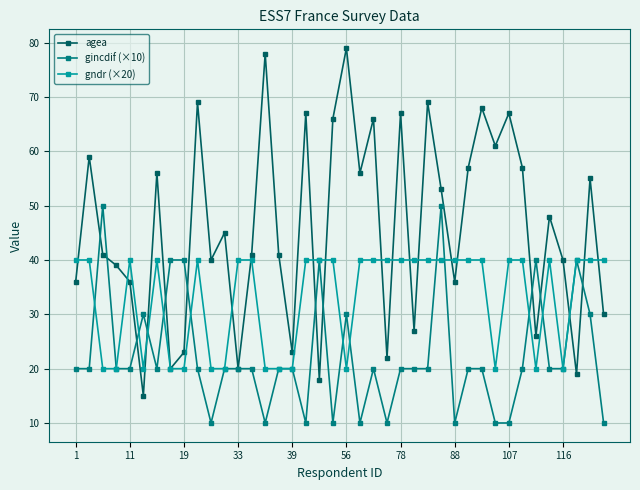

At how many categories does at least one series exceed 76?

2